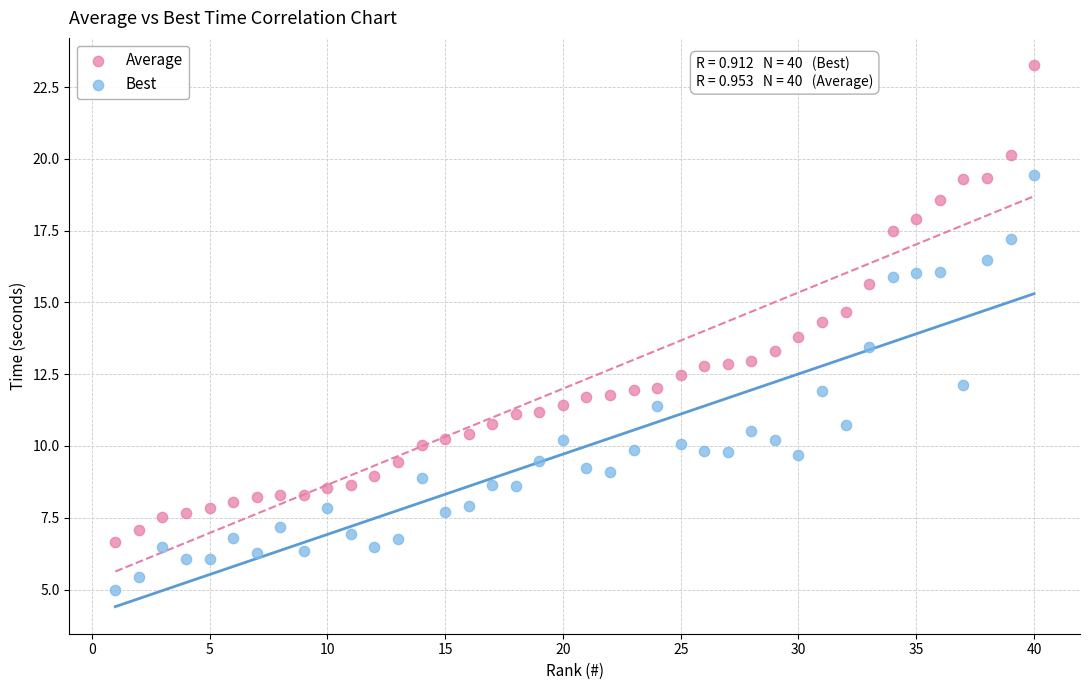

Which series contains the lowest Y value?

Best